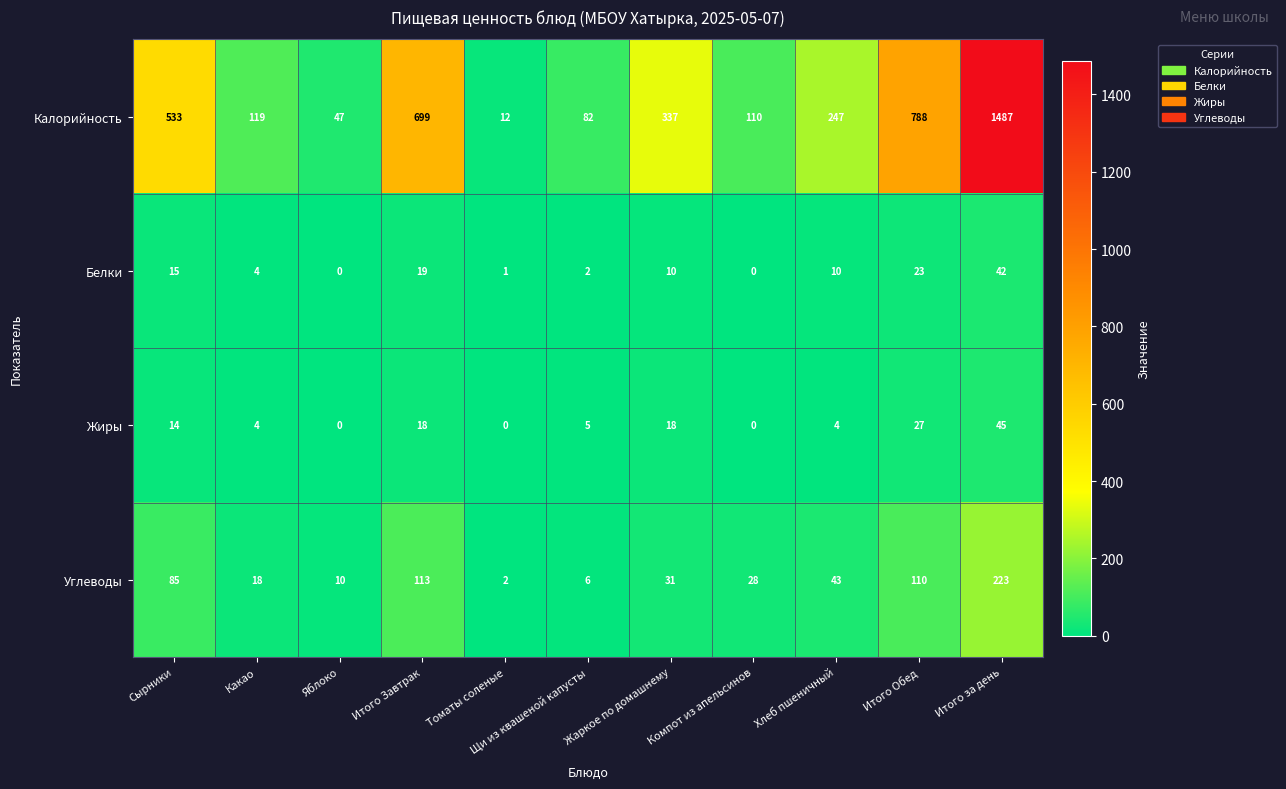

Which series has the largest total across all categories?

Калорийность